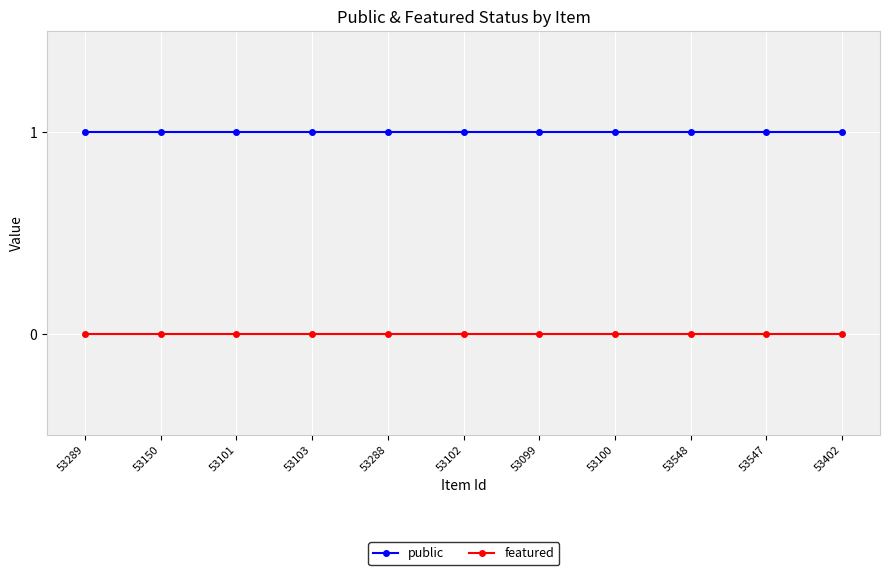

What are all the series names shown in the legend?

public, featured